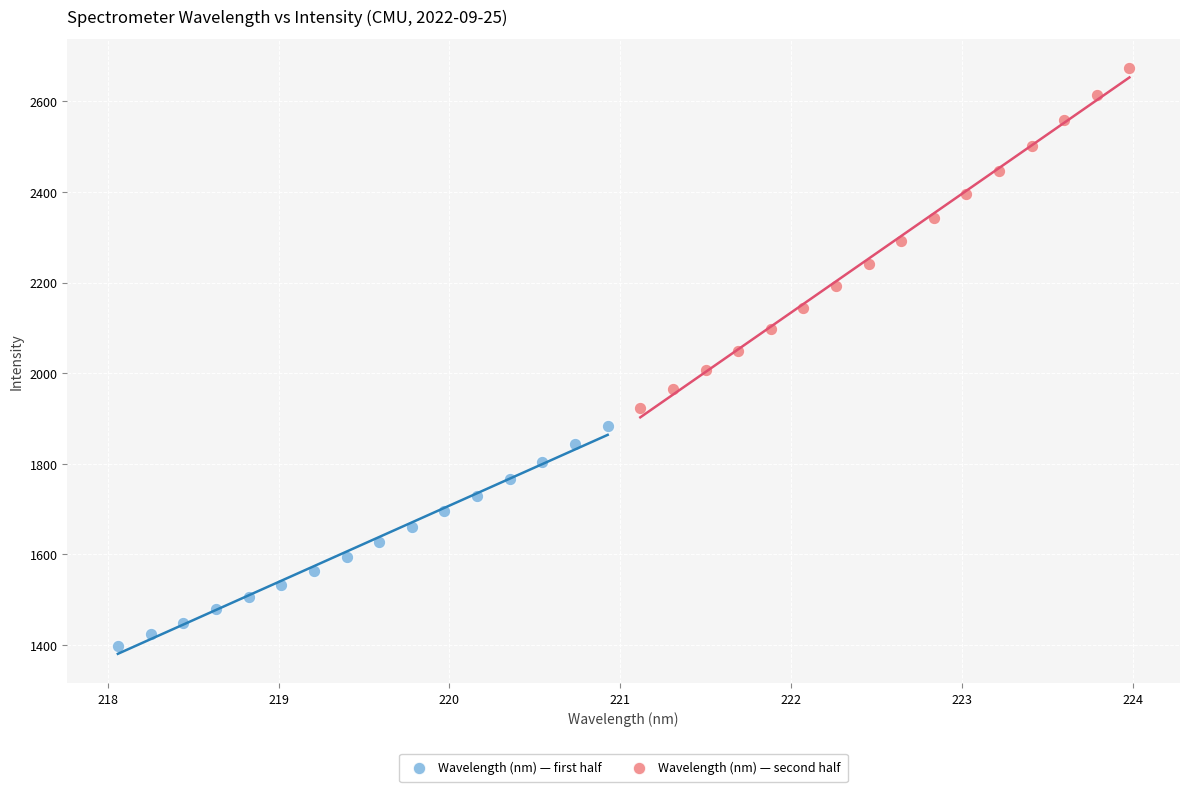

Which series has the largest Y range (max minus min)?

Wavelength (nm) — second half